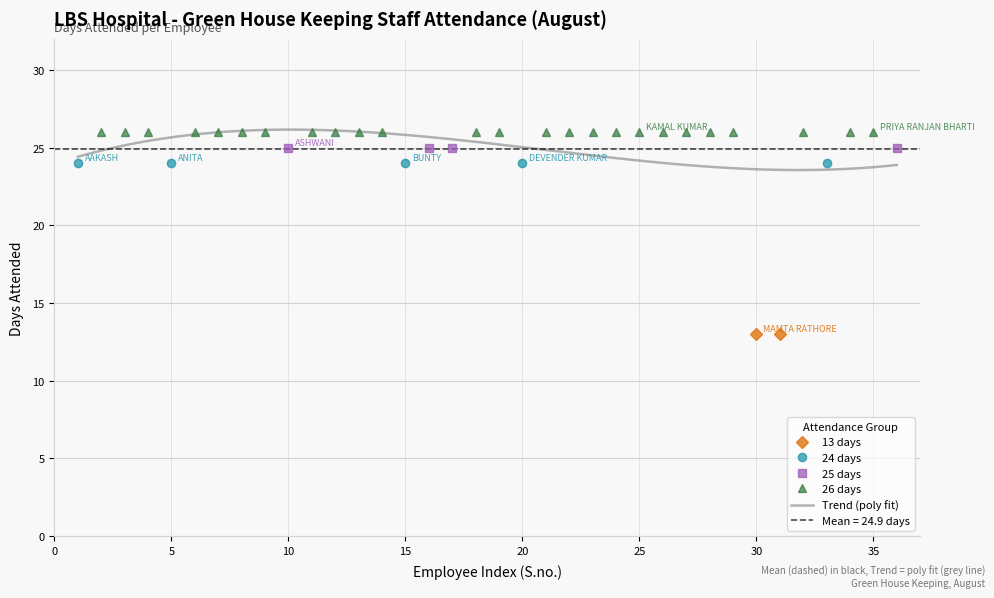

How many distinct data groups are displayed?

4